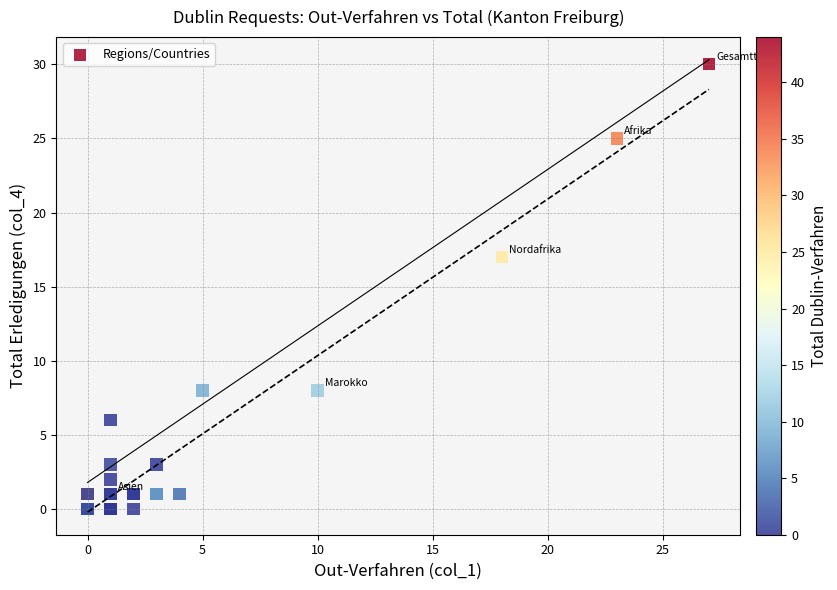

What Y value in the scatter plot is closest to 15?

17